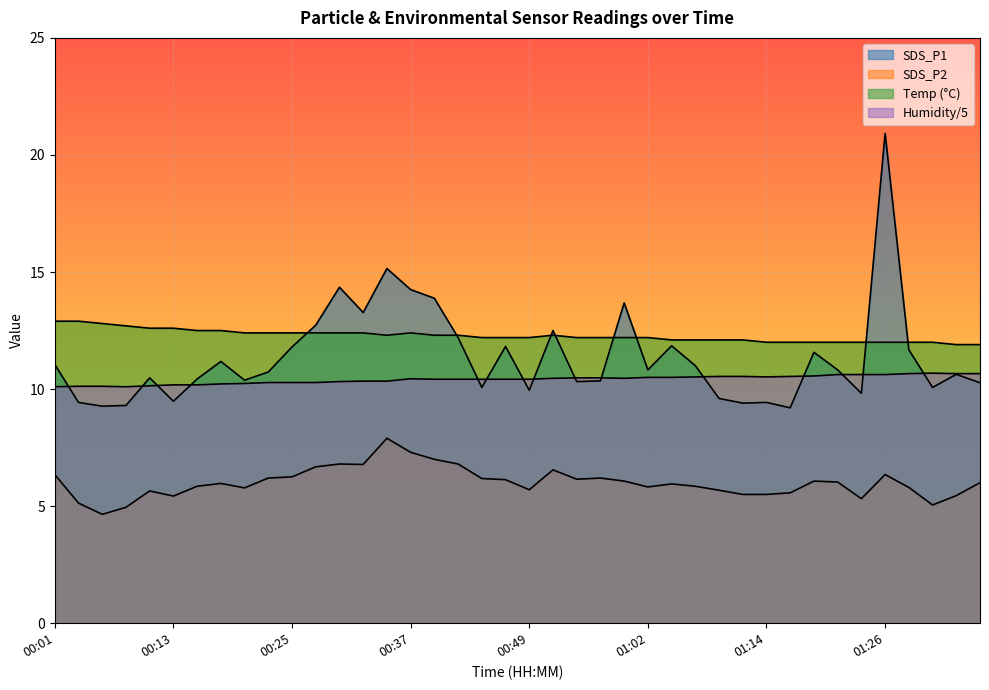

What is the difference between the maximum and minimum values in the SDS_P2 series?

3.2